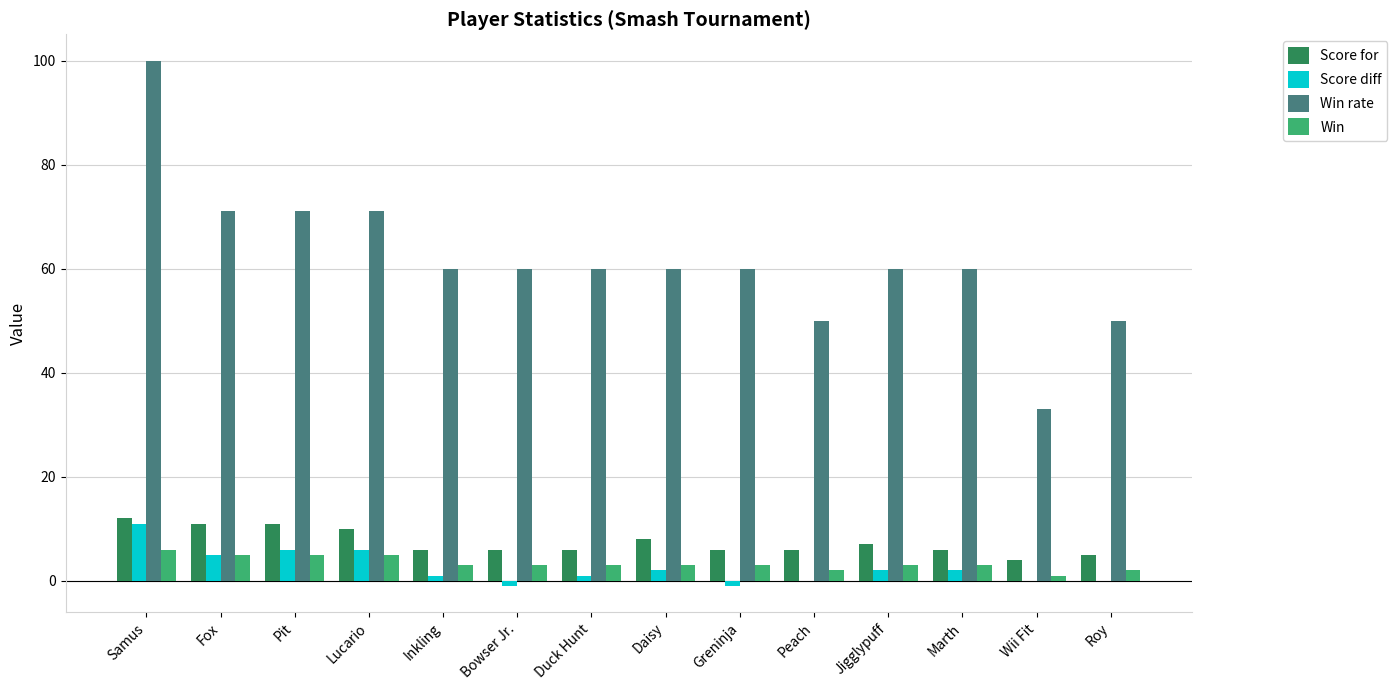

What is the total value across all series at Greninja?

68